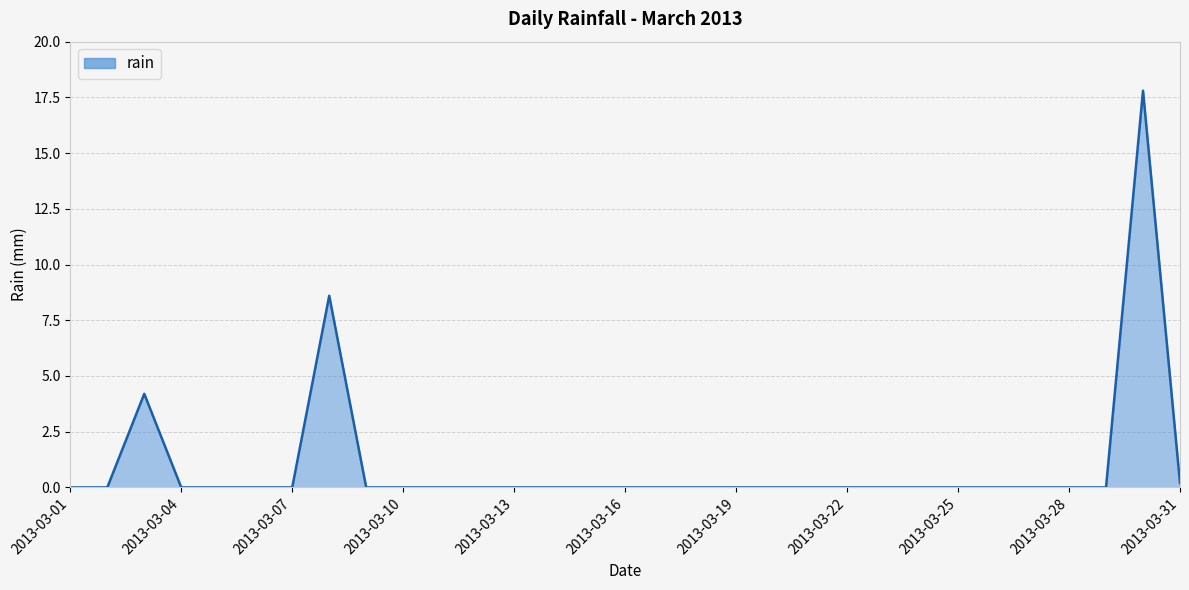

What is the maximum value shown in the chart?

17.8